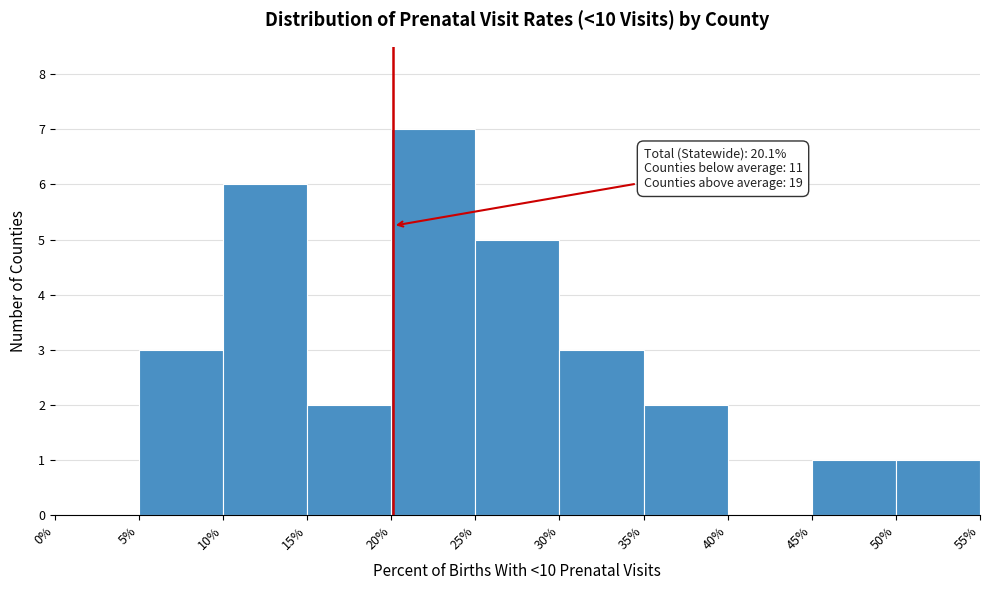

Which range on the x-axis has the tallest bar?

20% to 25%